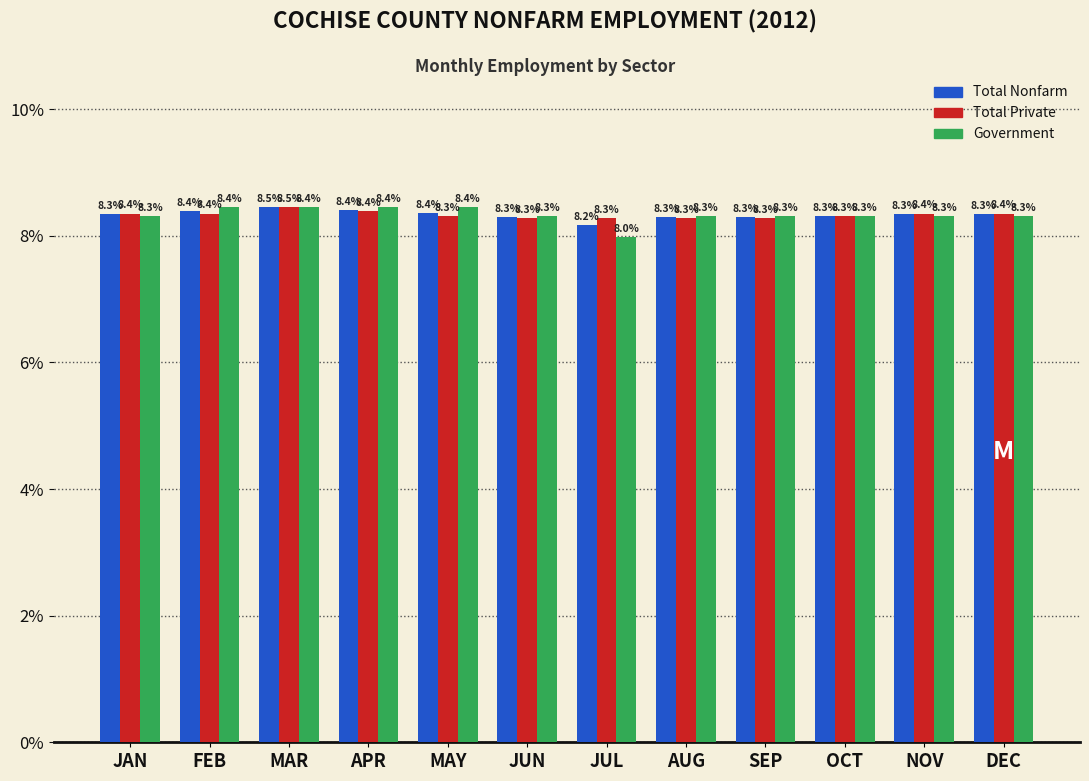

Reading left to right, what are all the values shown in this chart?

Total Nonfarm: 8.3	8.4	8.5	8.4	8.4	8.3	8.2	8.3	8.3	8.3	8.3	8.3
Total Private: 8.4	8.4	8.5	8.4	8.3	8.3	8.3	8.3	8.3	8.3	8.4	8.4
Government: 8.3	8.4	8.4	8.4	8.4	8.3	8.0	8.3	8.3	8.3	8.3	8.3